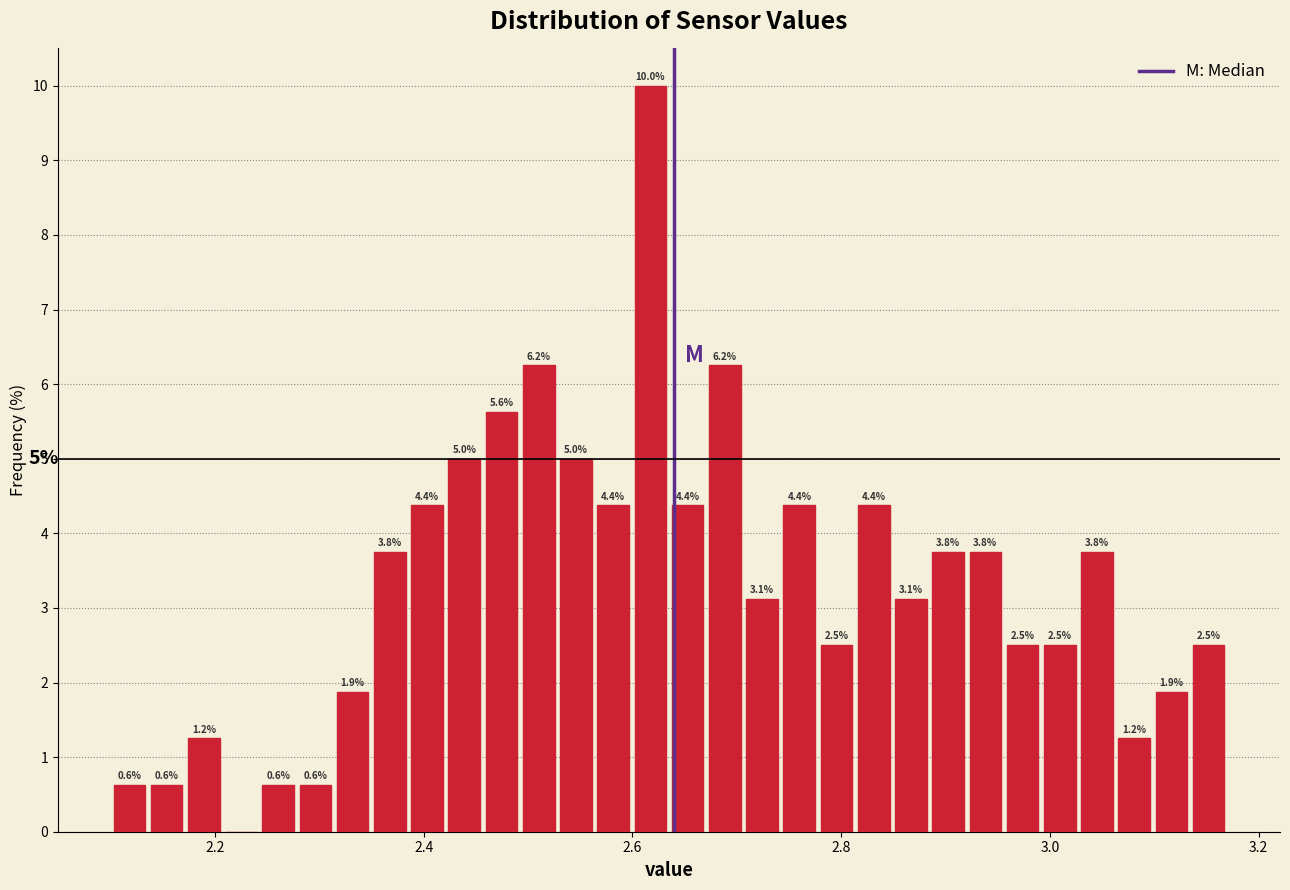

Read against the x-axis, roughly where is the centre of the tallest bar?

2.62